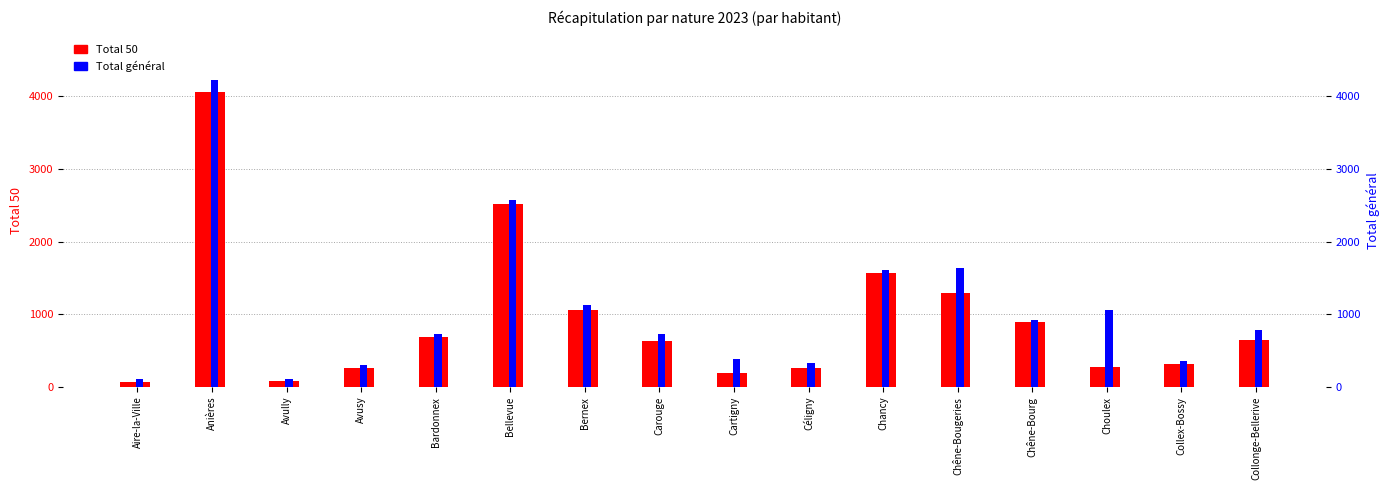

Count the number of data series in this chart.

2